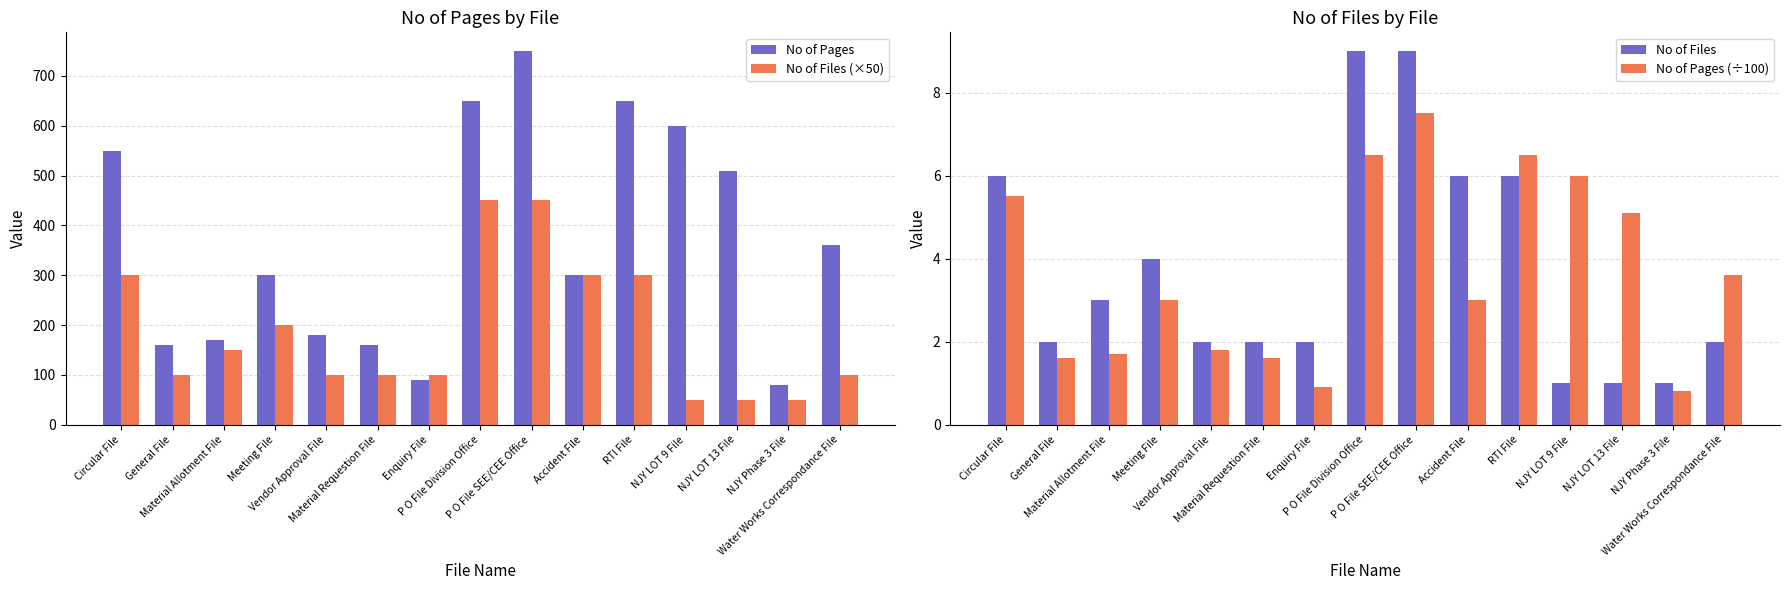

How many categories are shown in the chart?

15